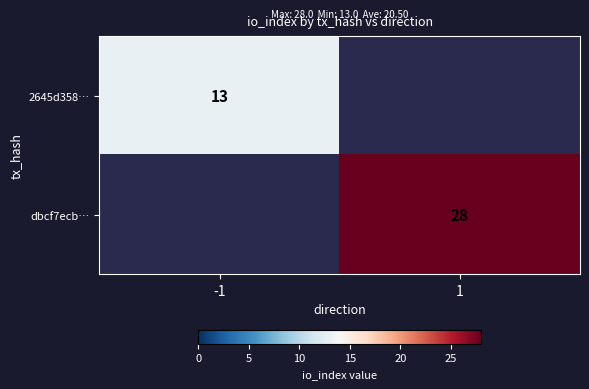

The dbcf7ecb… series shows 16 at 1. True or false?

False